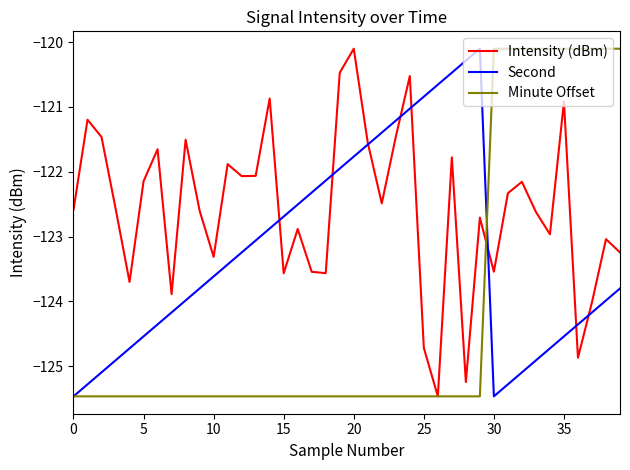

Rank the series by their average value, from lowest to highest.

Minute Offset, Second, Intensity (dBm)